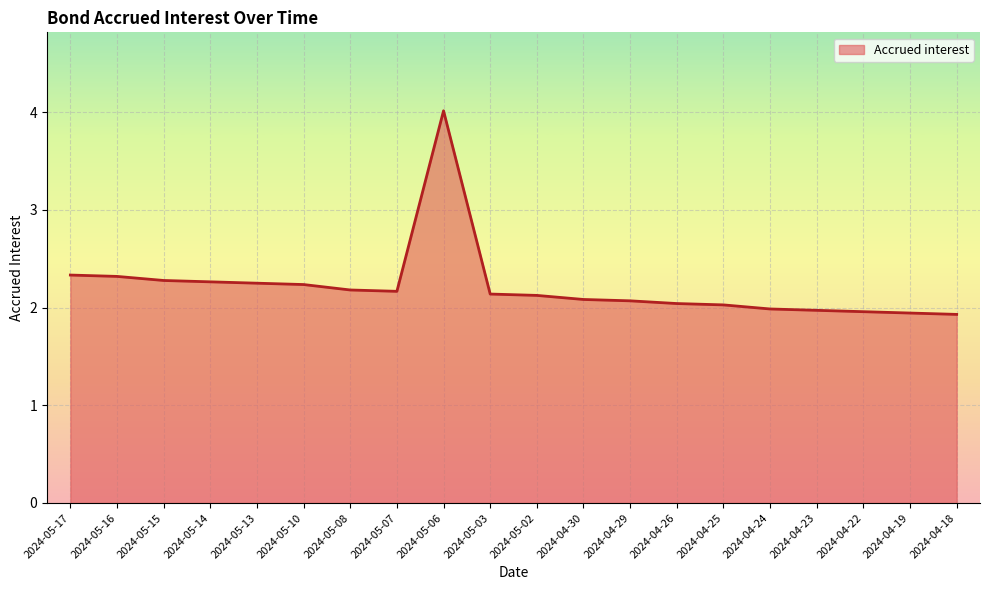

The chart shows a value of 2.2 at 2024-05-10. True or false?

True